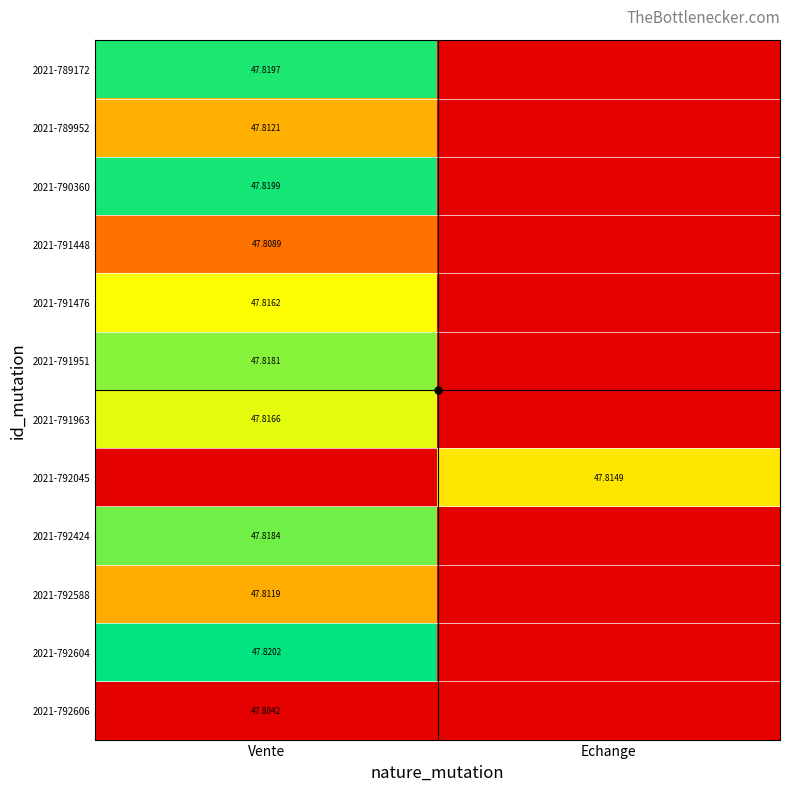

Which series has the largest total across all categories?

2021-792604